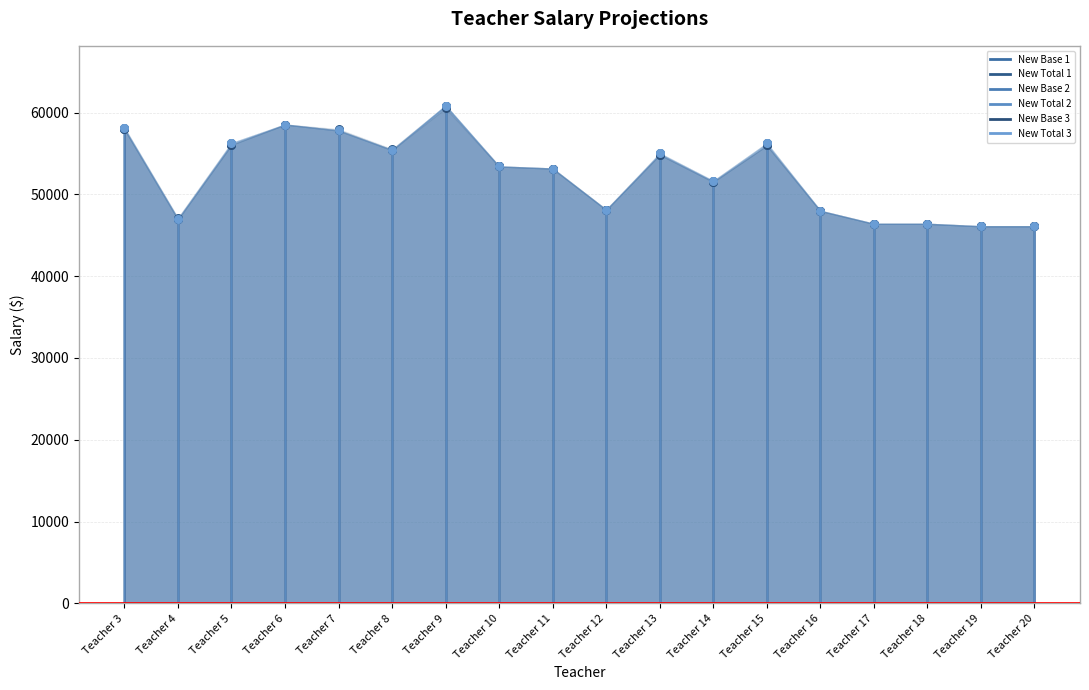

Which series has the largest total across all categories?

New Total 1